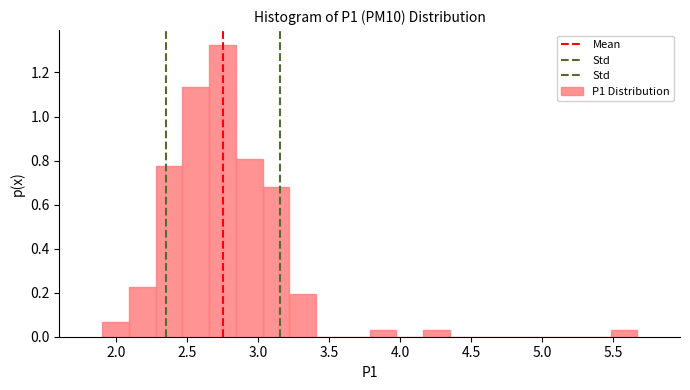

Around what value on the x-axis is the tallest bar? Give the approximate position of its centre, as read against the axis.

2.75